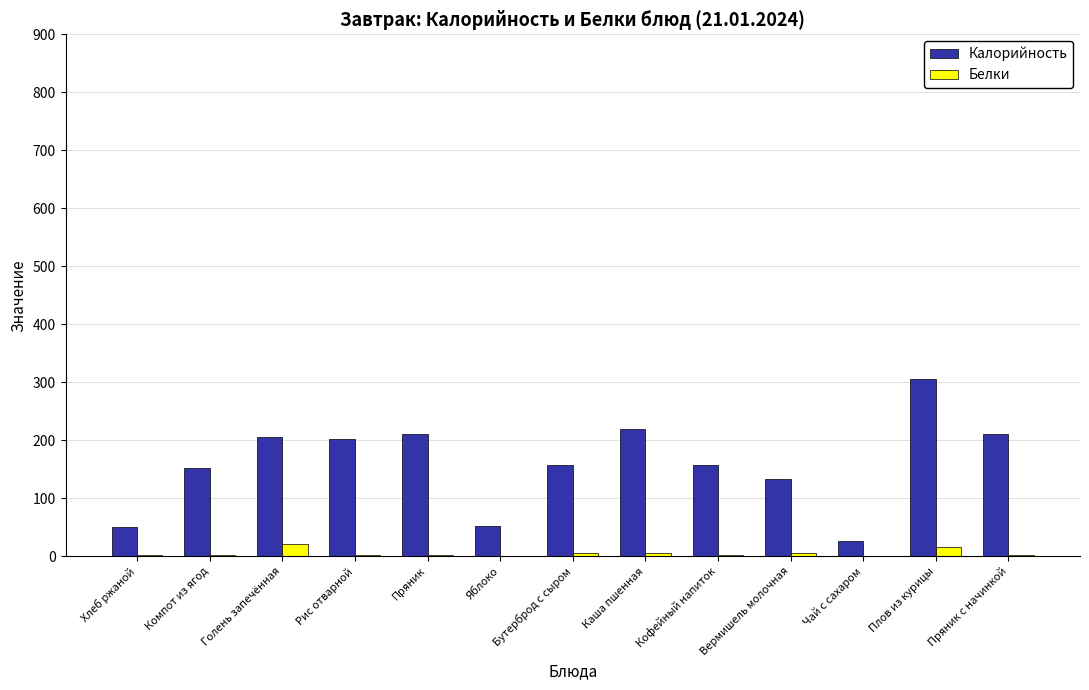

What is the sum of all Калорийность values?

2084